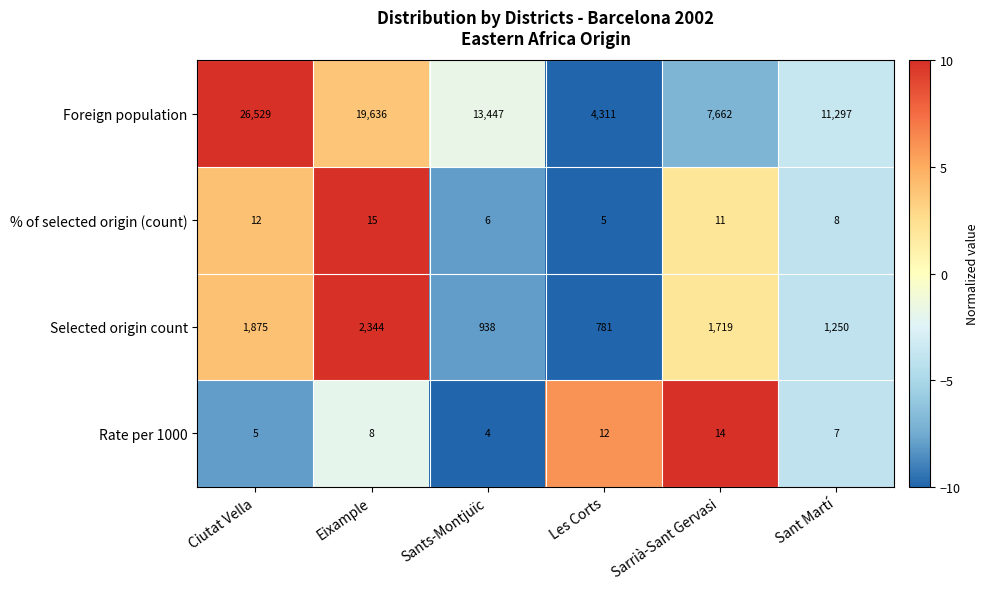

What is the sum of the Rate per 1000 values at Sant Martí and Sarrià-Sant Gervasi?

21